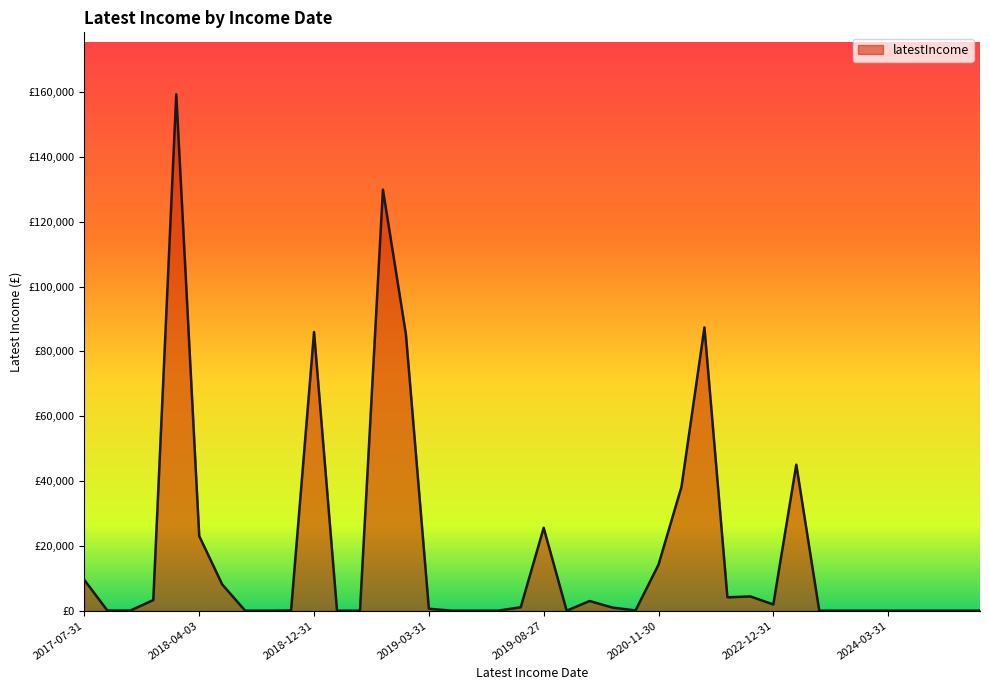

Which label corresponds to the largest value in the chart?

2018-03-31